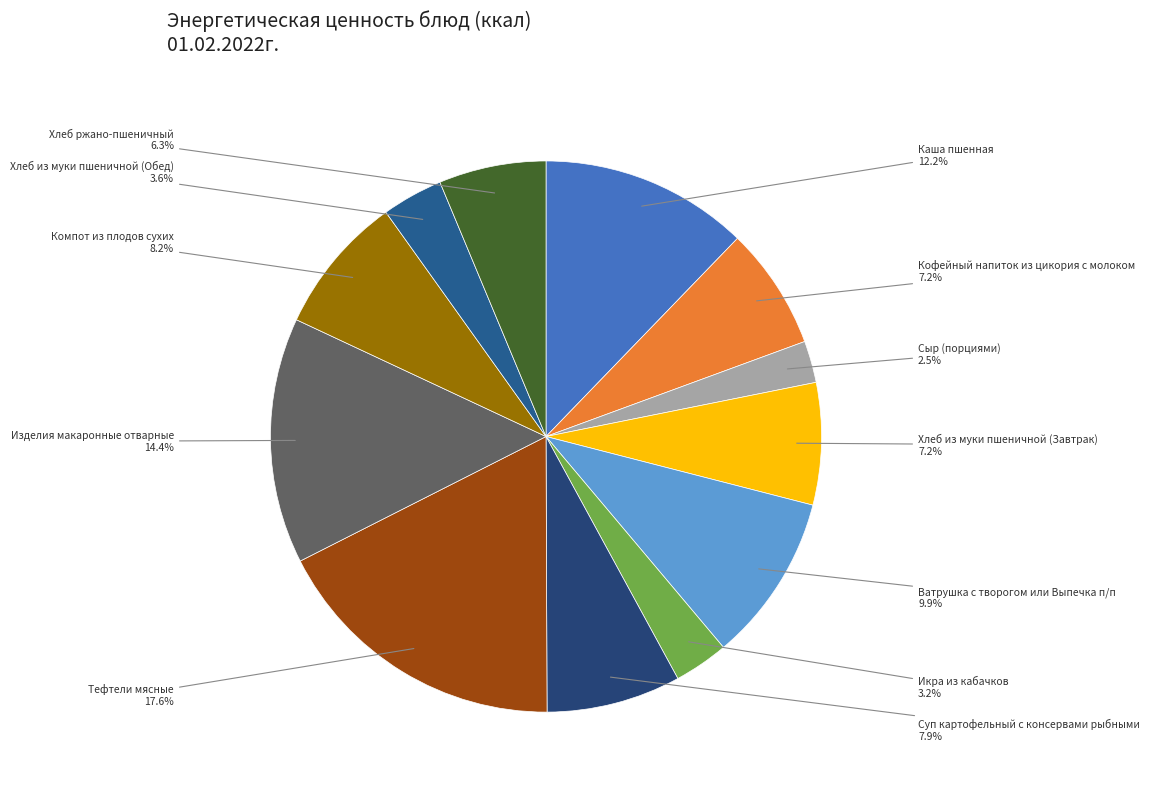

How many slices are in this pie chart?

12